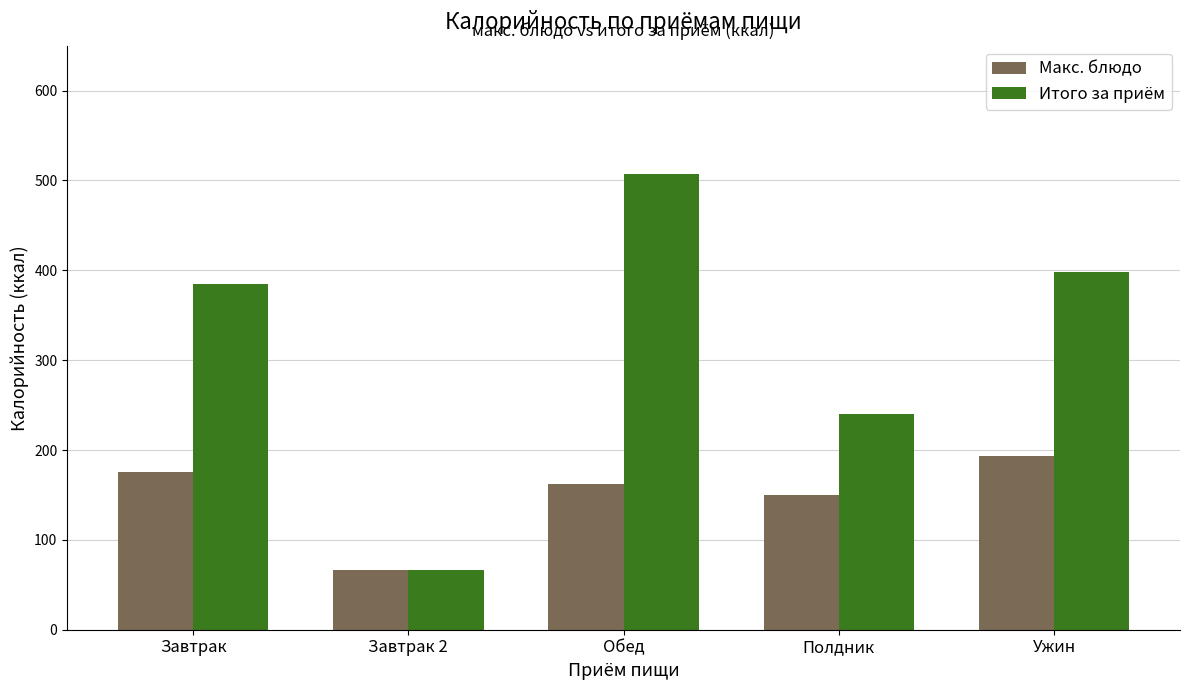

Reading left to right, what are all the values shown in this chart?

Макс. блюдо: Завтрак=175.0	Завтрак 2=66.0	Обед=162.0	Полдник=150.5	Ужин=193.3
Итого за приём: Завтрак=385.0	Завтрак 2=66.0	Обед=507.3	Полдник=240.1	Ужин=398.3